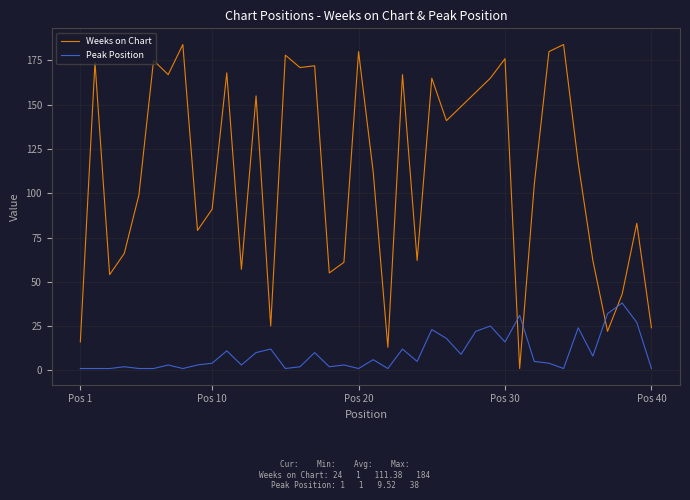

Which series has the largest total across all categories?

Weeks on Chart